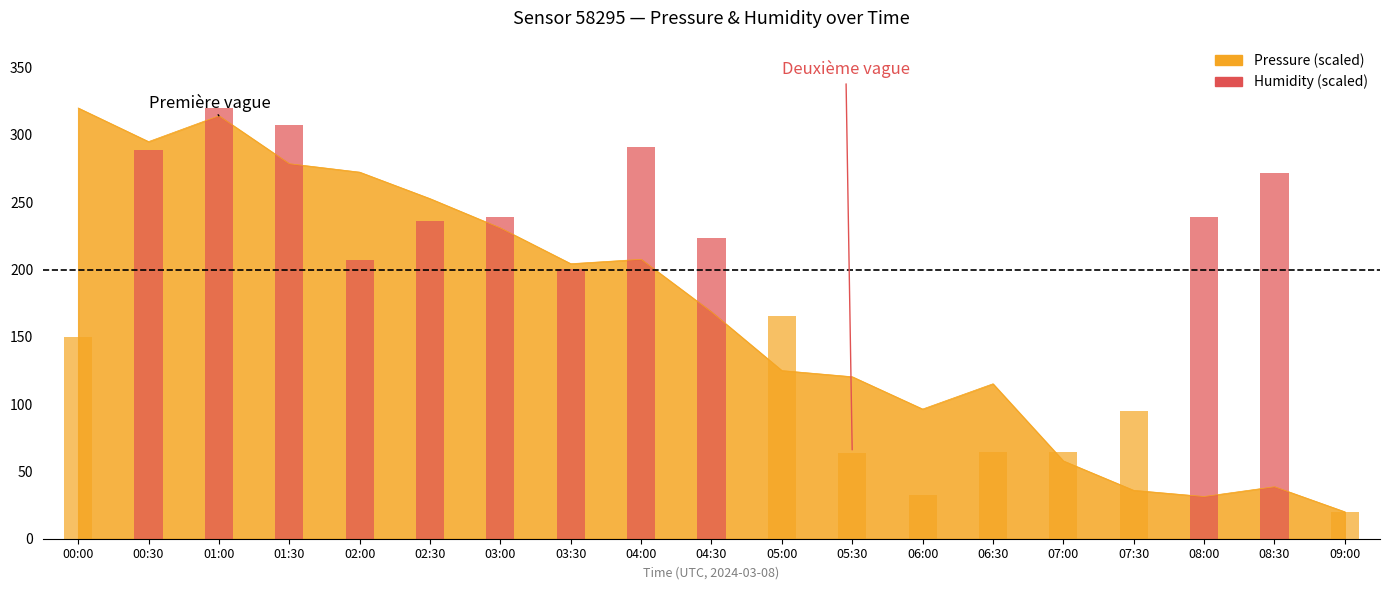

At which label is the value closest to 170?

04:30